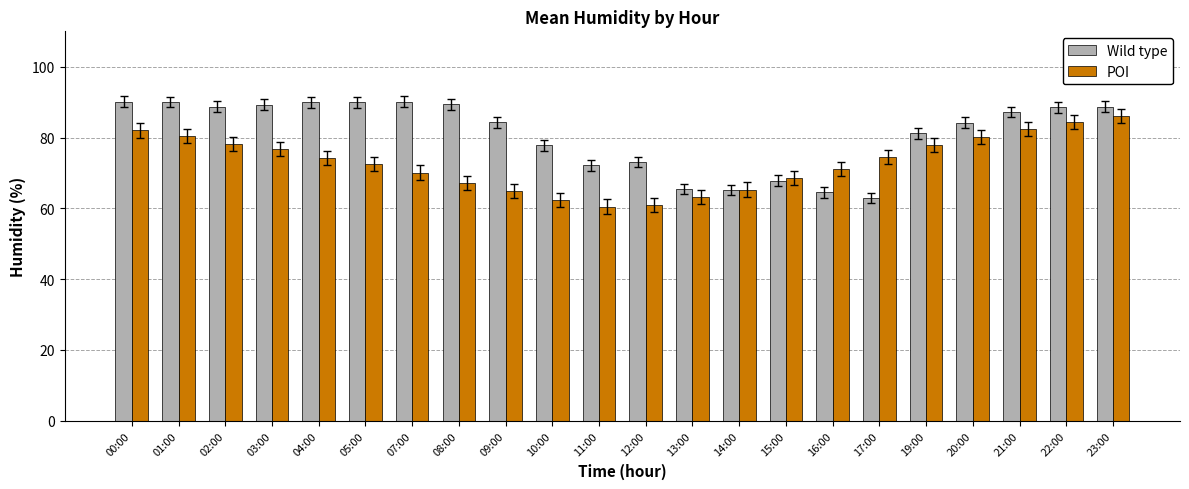

What is the lowest value of the POI series?

60.5